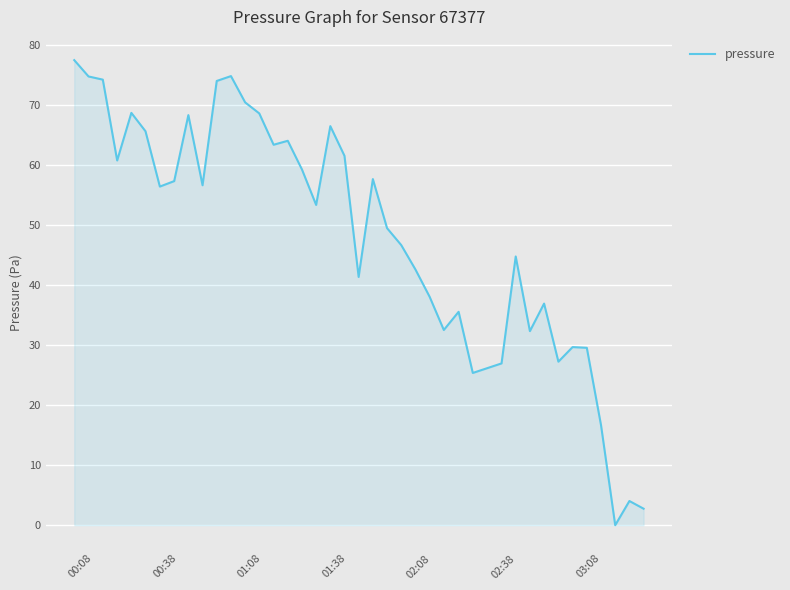

What is the greatest value displayed?

77.5